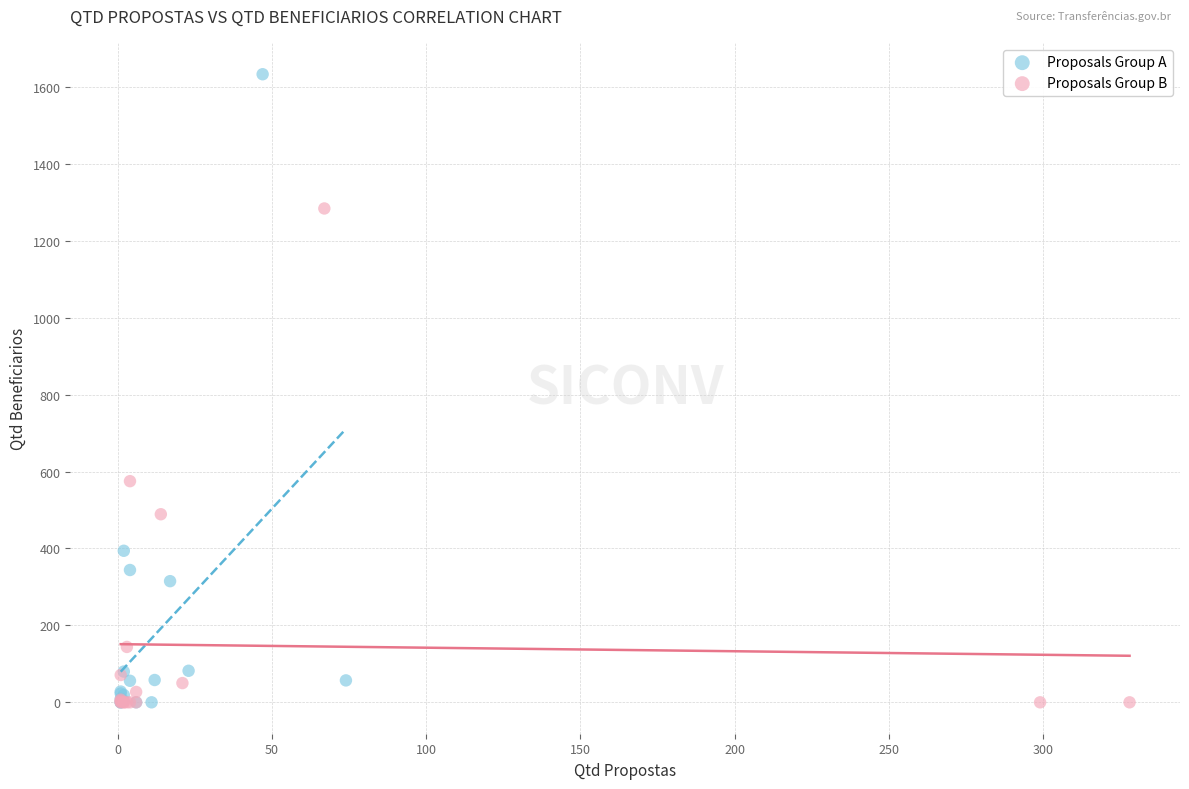

What are all the series names shown in the legend?

Proposals Group A, Proposals Group B